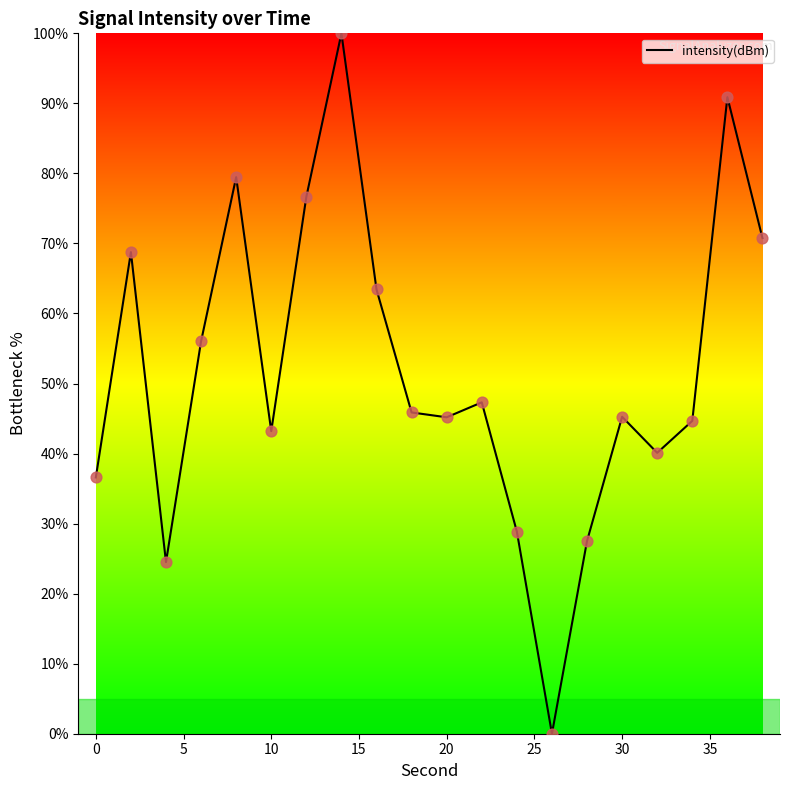

What is the difference between the maximum and minimum values?

100.0